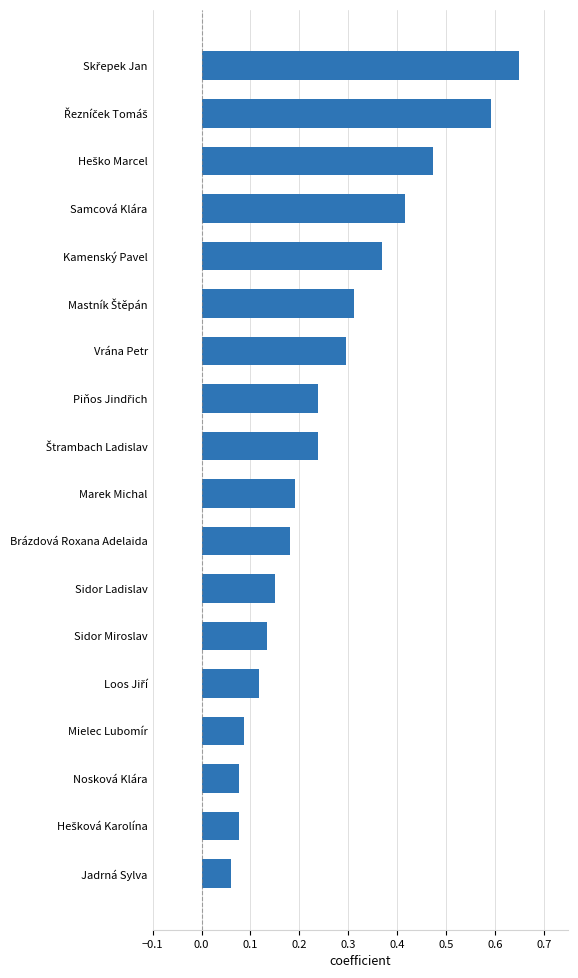

What is the difference between the maximum and second lowest values?

0.6